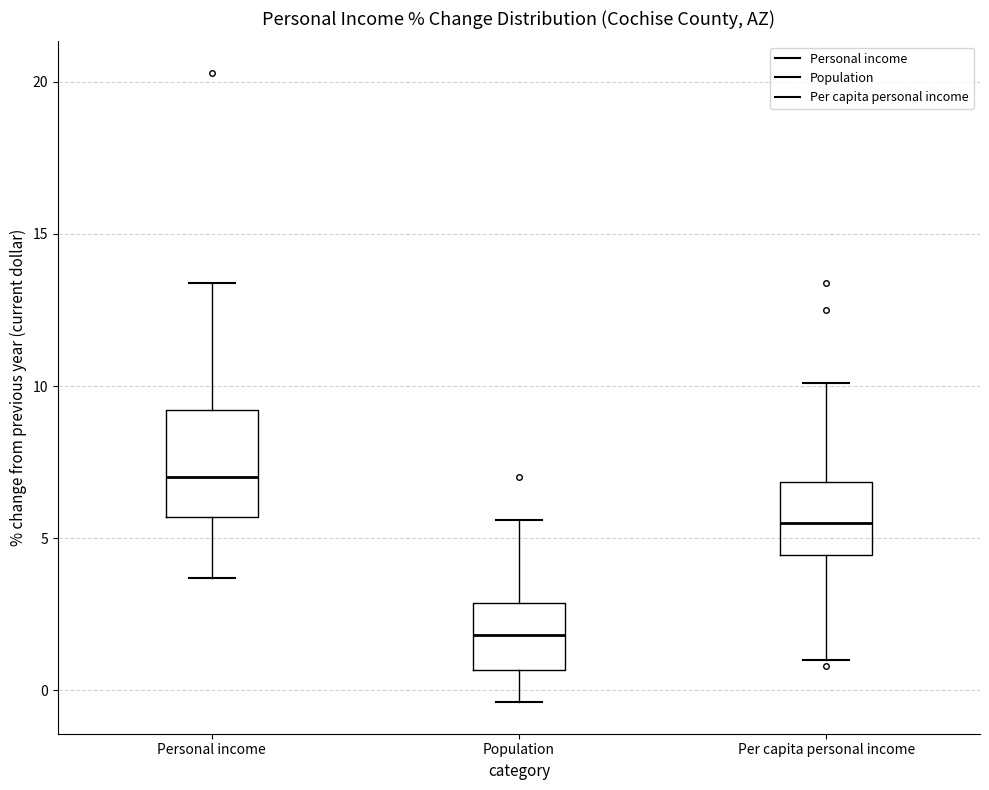

Reading left to right, transcribe this box plot: for each box, give where its median line is, the range the box spans, and where its two whiskers end, as read against the y-axis. The values are not printed on the chart, so give them approximately, as read against the axis.

Personal income: median 7.0, box 5.5 to 9.0, whiskers 3.5 to 13.5
Population: median 2.0, box 0.5 to 3.0, whiskers -0.5 to 5.5
Per capita personal income: median 5.5, box 4.5 to 7.0, whiskers 1.0 to 10.0